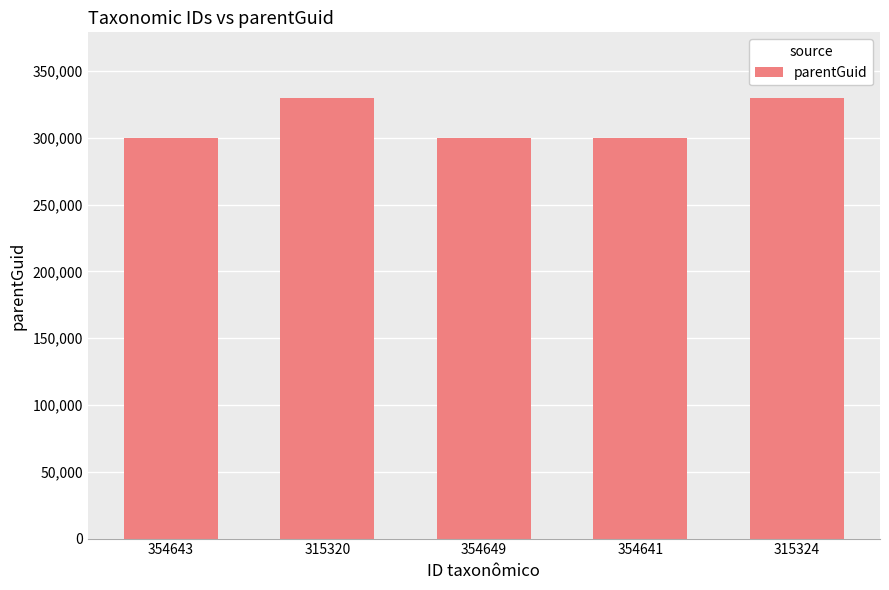

What is the sum of the values at 354643 and 354649?

599906